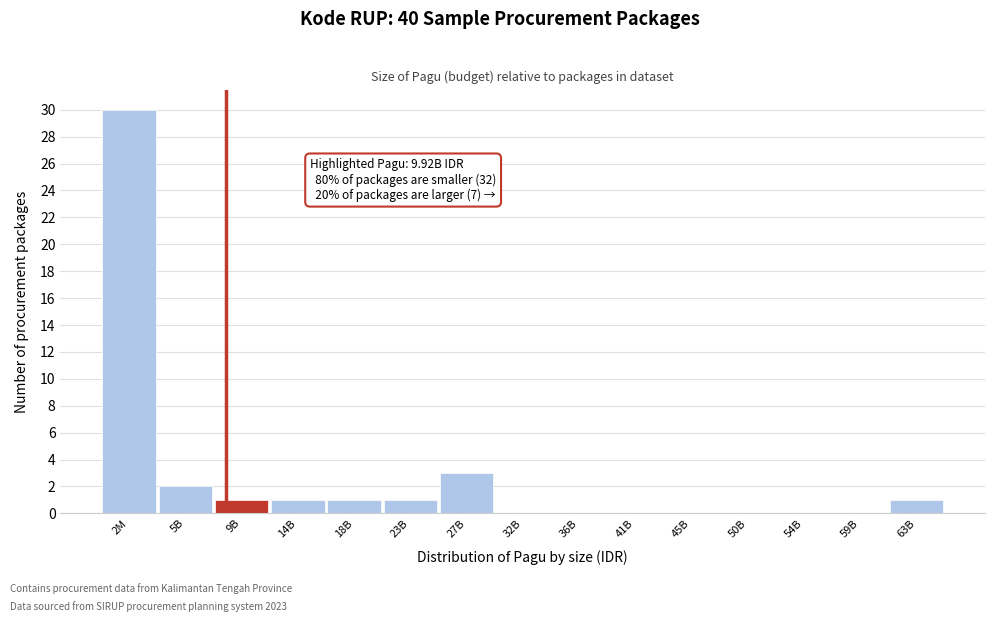

Reading left to right, list all the values displayed in this chart.

2M=30	5B=2	9B=1	14B=1	18B=1	23B=1	27B=3	32B=0	36B=0	41B=0	45B=0	50B=0	54B=0	59B=0	63B=1